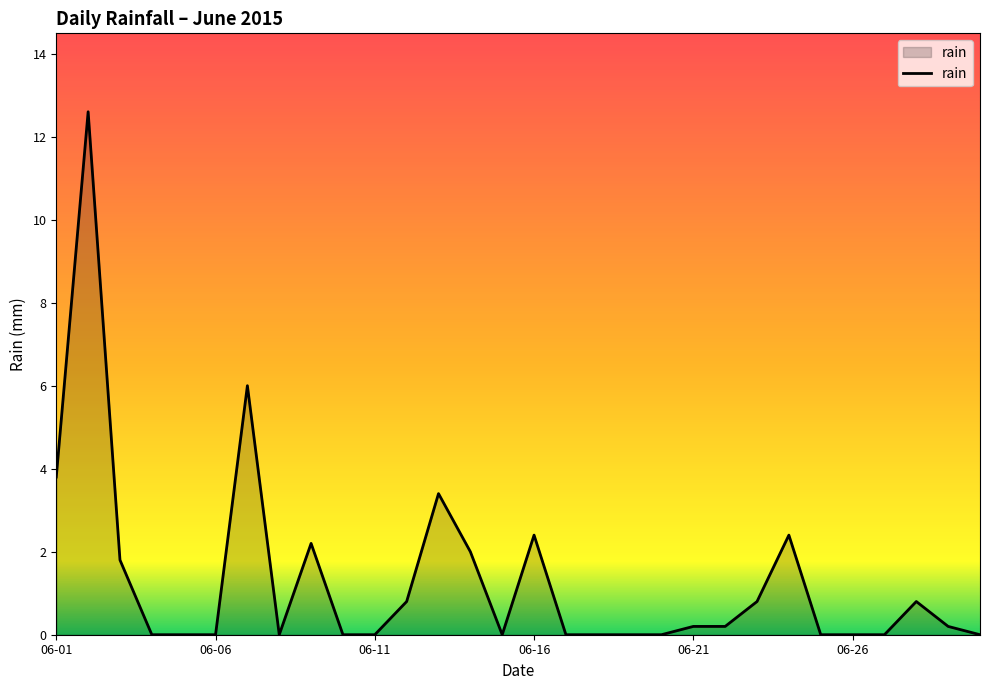

What is the greatest value displayed?

12.6